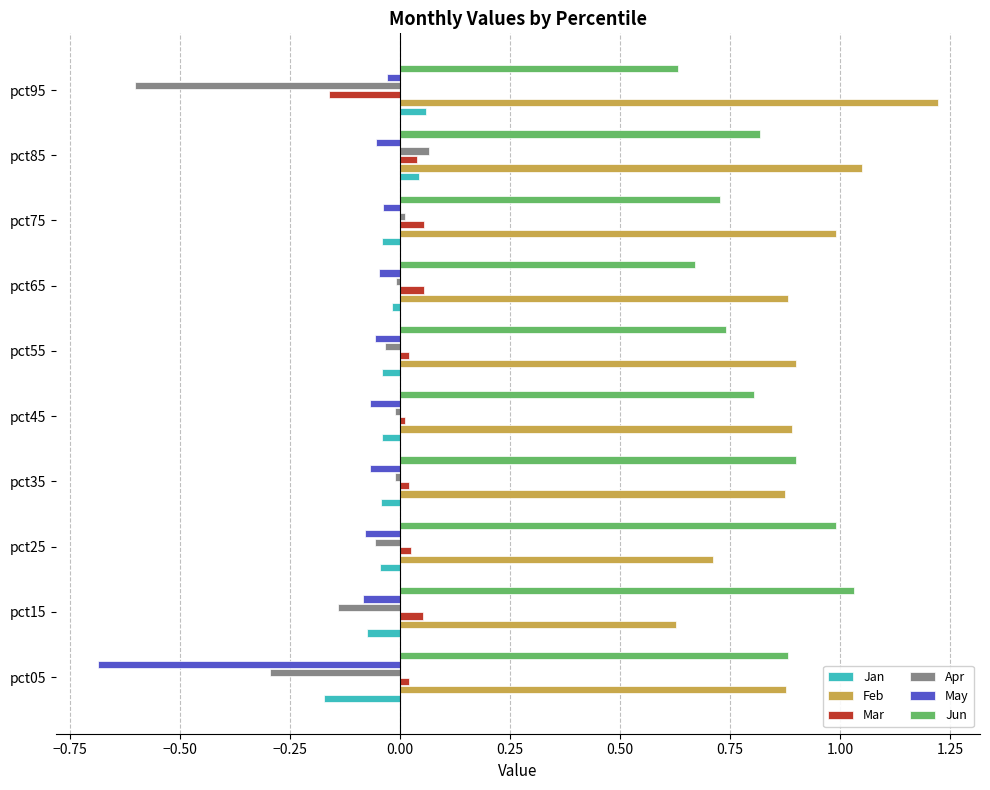

Is it true that Jun equals 1.4 at pct05?

False